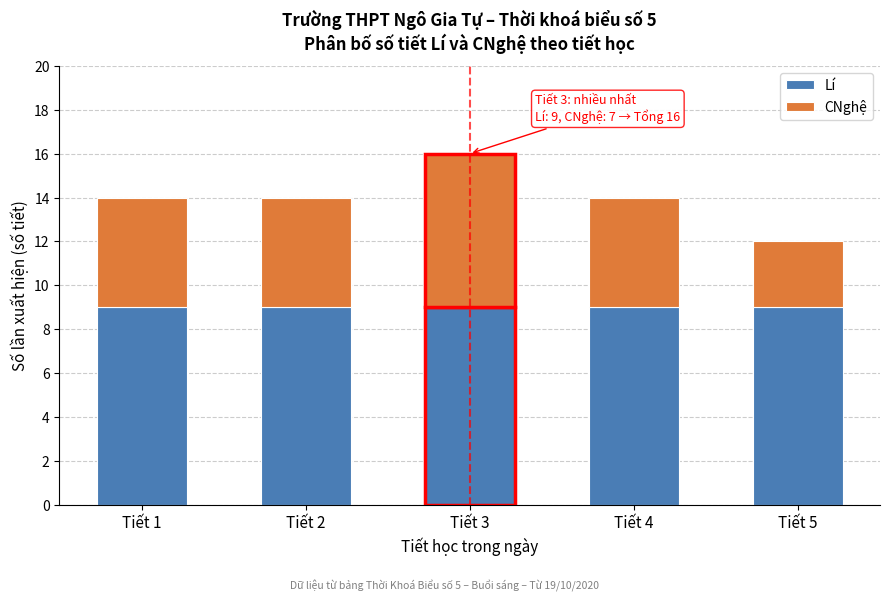

Reading left to right, list the values for the Lí series.

Tiết 1=9	Tiết 2=9	Tiết 3=9	Tiết 4=9	Tiết 5=9